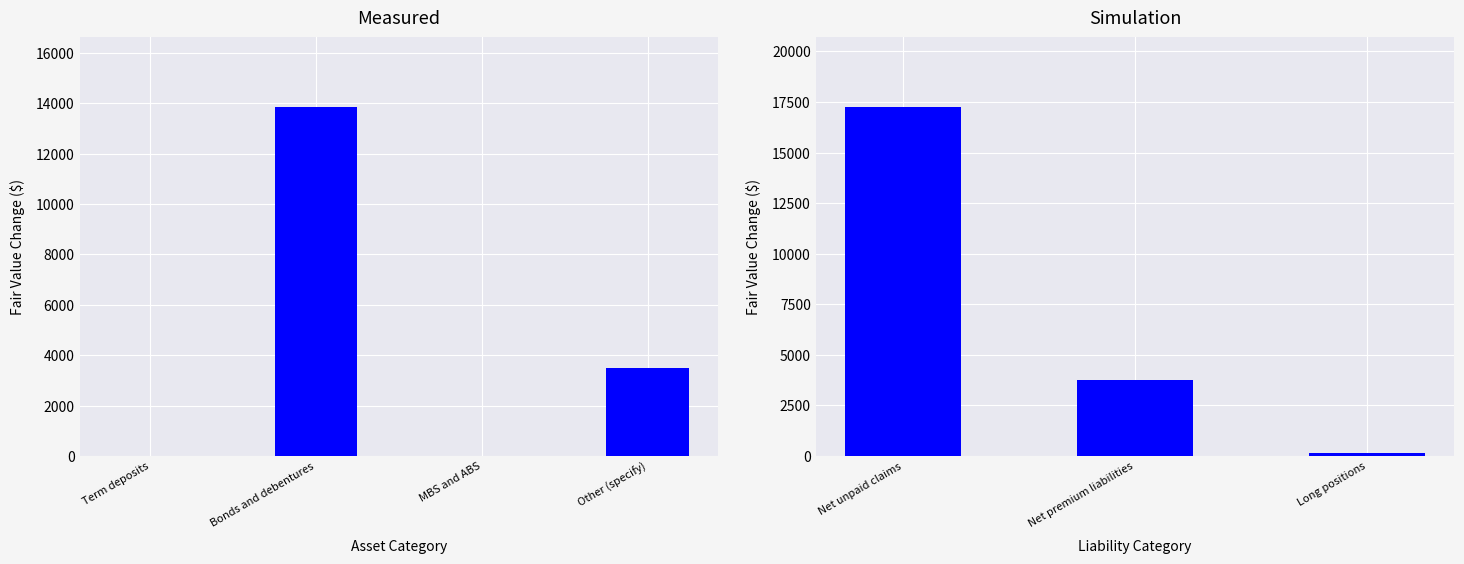

The chart shows a value of 6725 at Net premium liabilities. True or false?

False